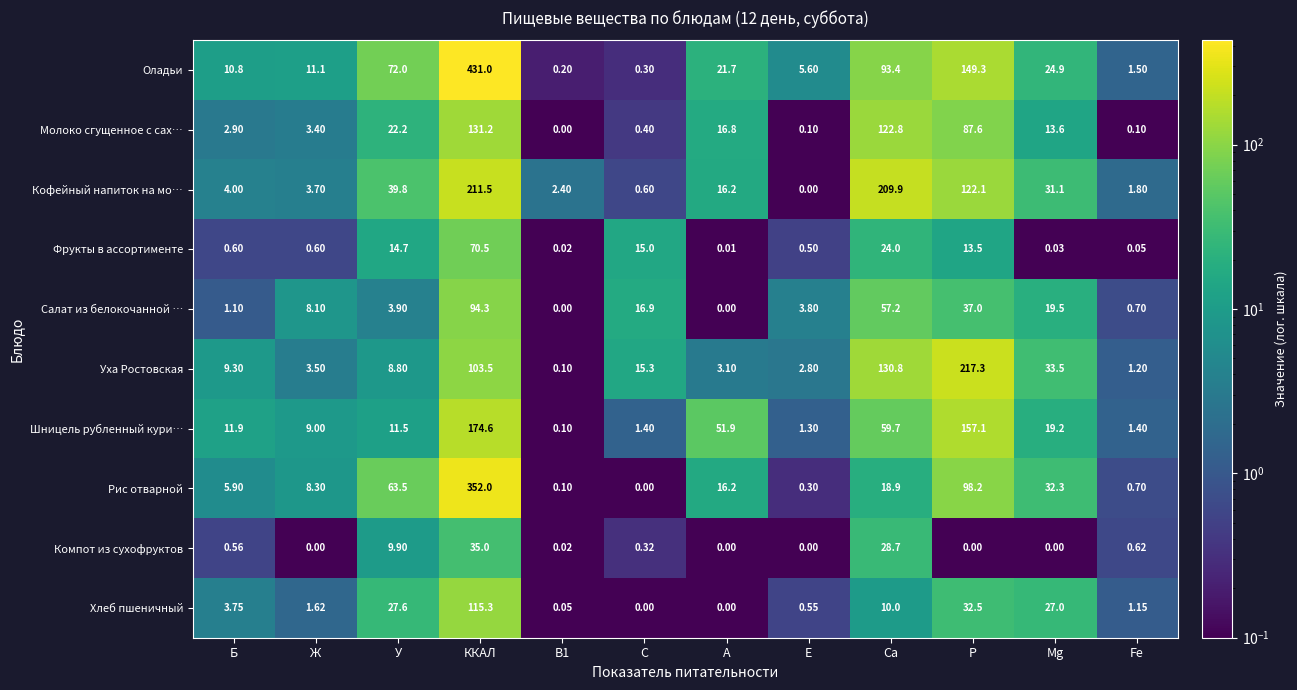

Which series has the largest total across all categories?

Оладьи